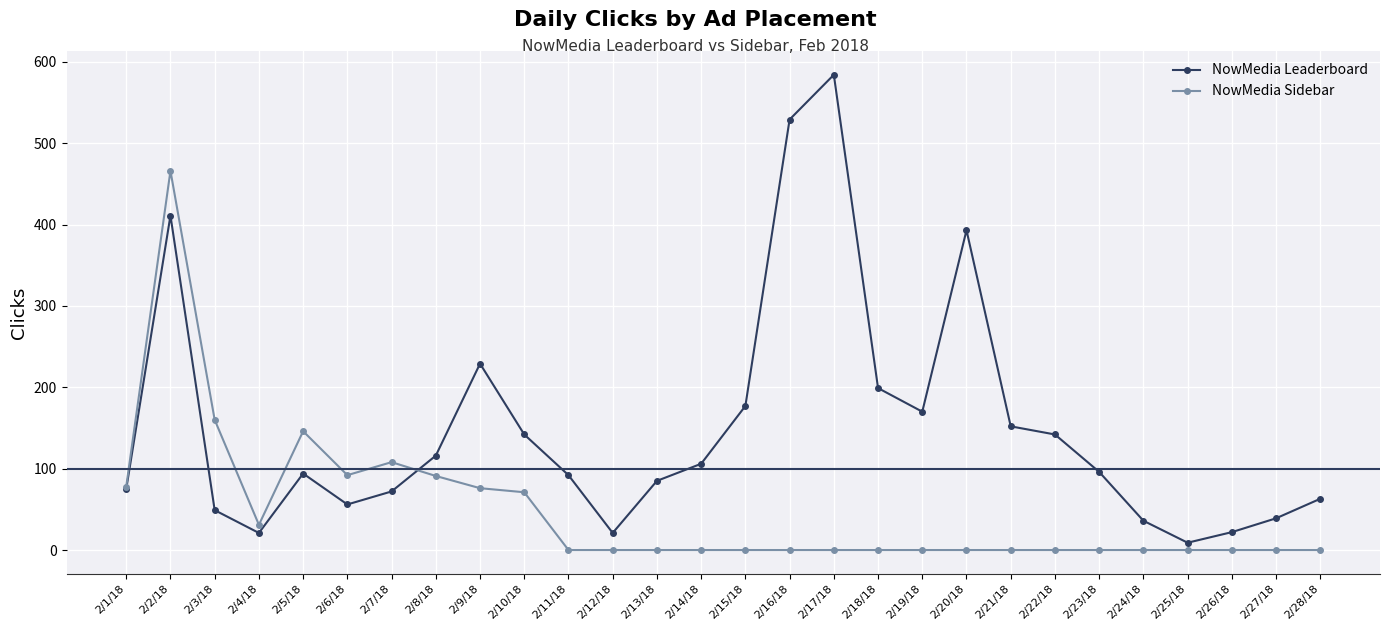

What is the value of the NowMedia Leaderboard point at the 18th from the left?

199